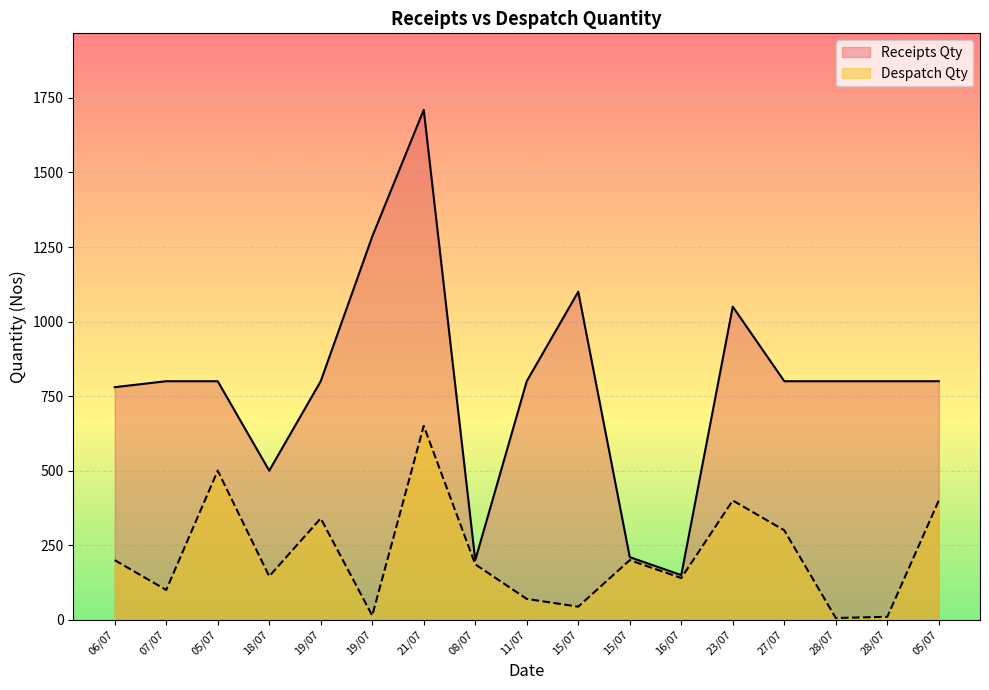

Where does the Receipts Qty series first go above 800?

19/07